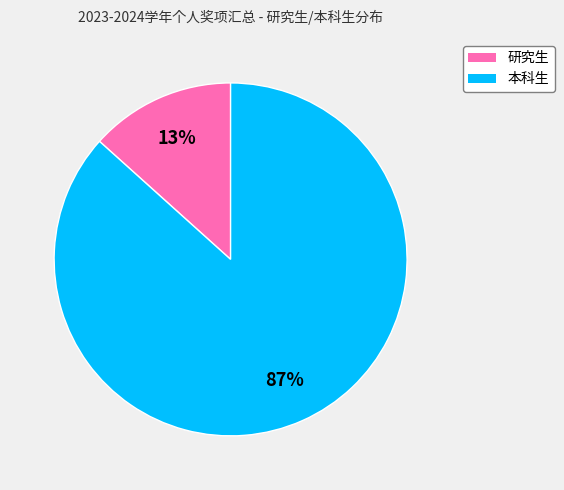

Which category has the smallest portion of the pie?

研究生